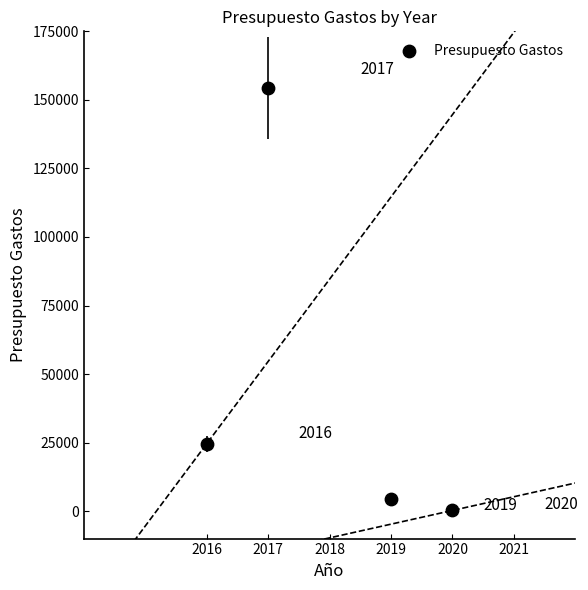

What Y value in the scatter plot is closest to 77342?

24618.7